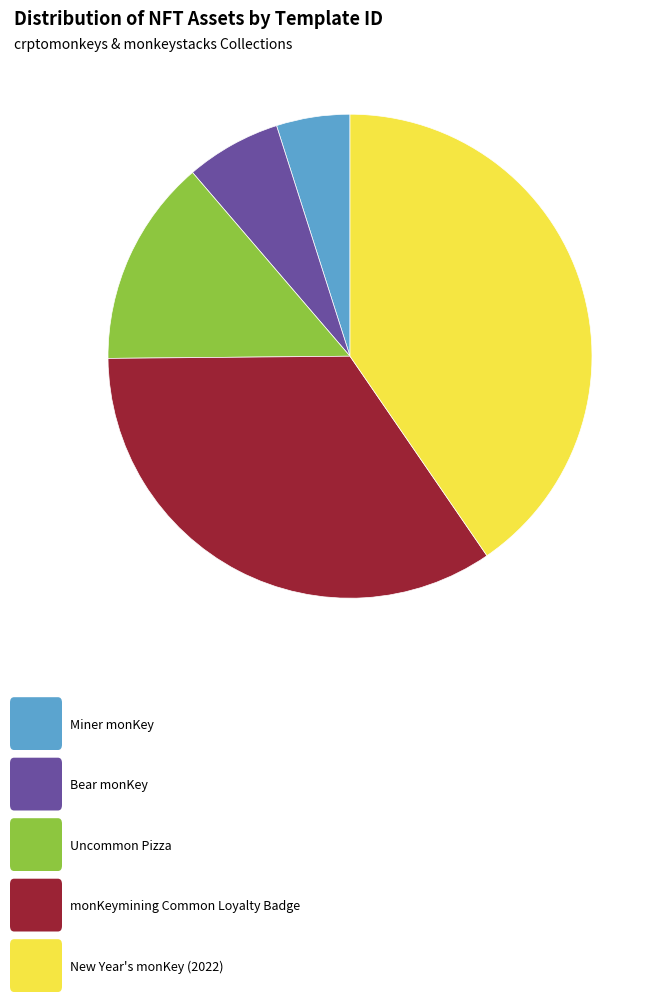

Is there any slice that represents more than half of the pie?

No